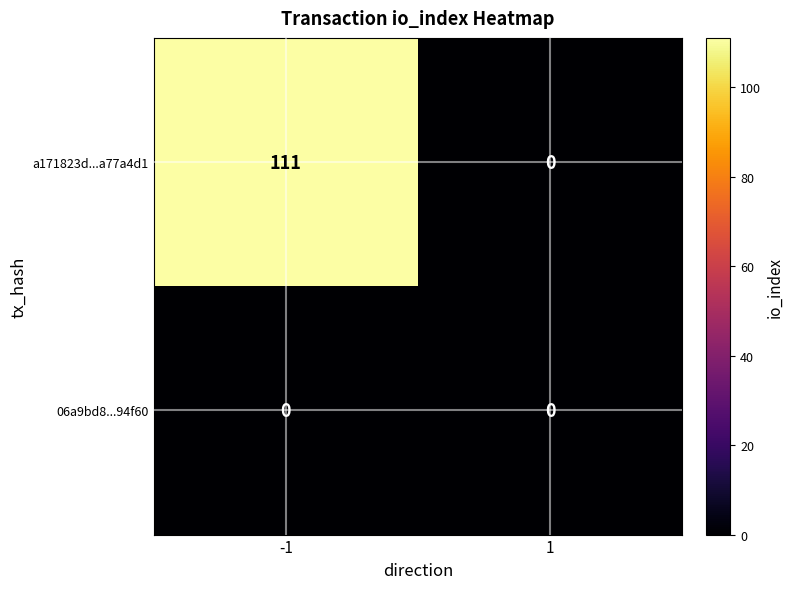

The a171823d...a77a4d1 series shows -49 at 1. True or false?

False